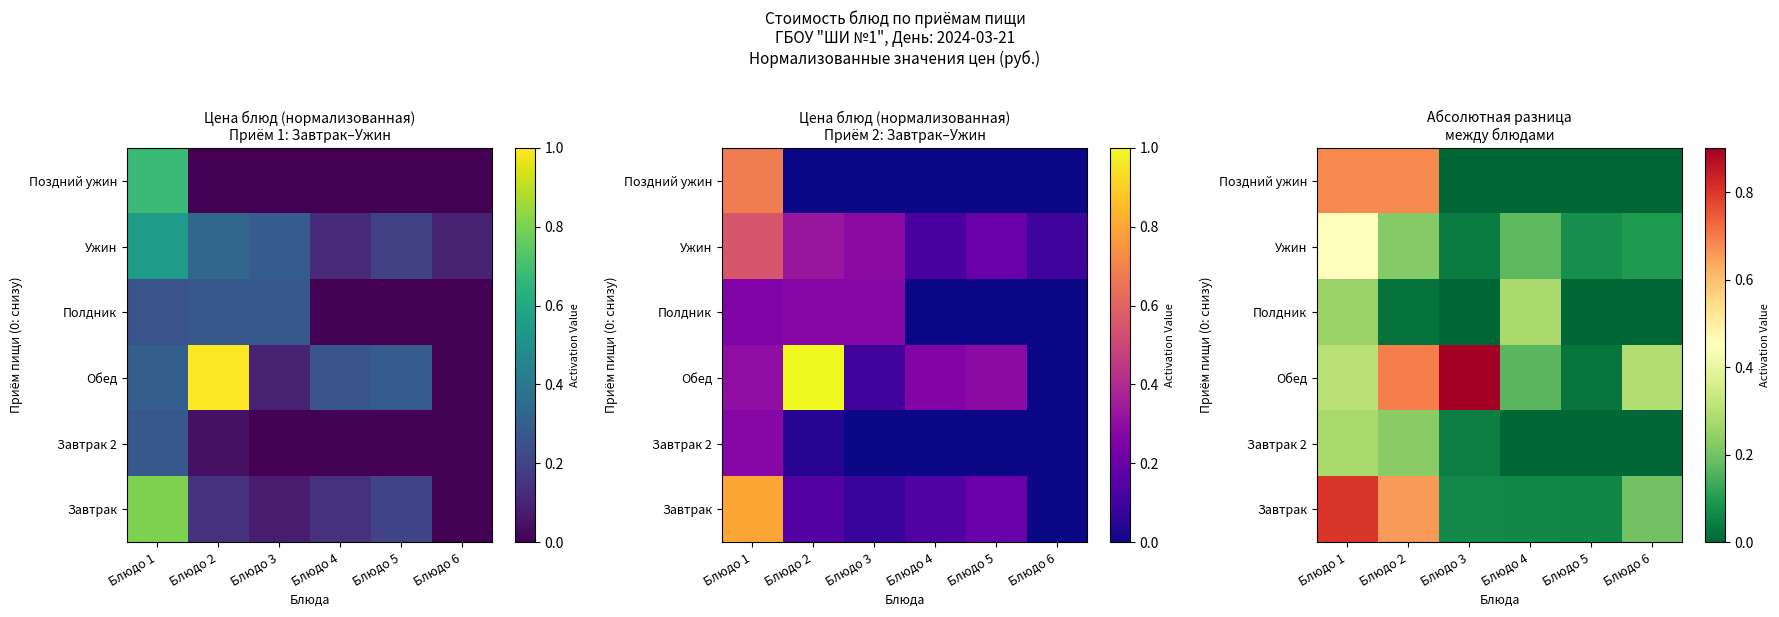

Rank the categories by Ужин value from lowest to highest.

Блюдо 3, Блюдо 5, Блюдо 6, Блюдо 4, Блюдо 2, Блюдо 1